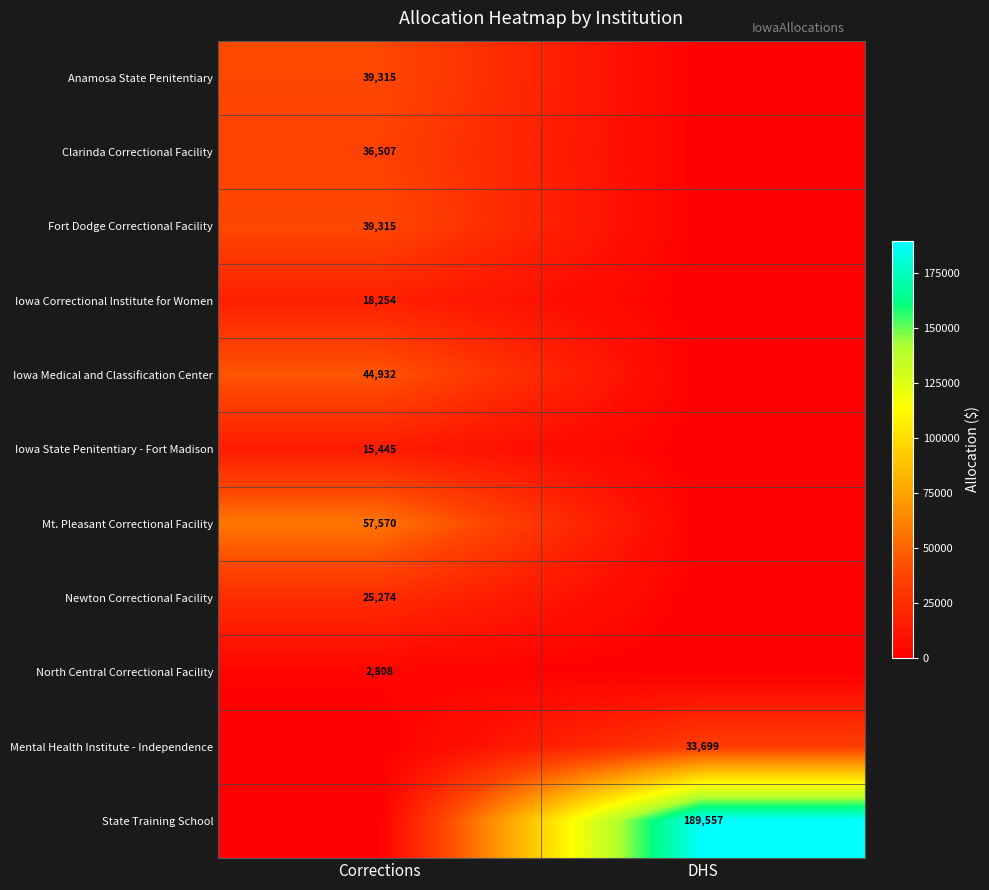

True or false: Mental Health Institute - Independence has a value of 55496 at DHS.

False